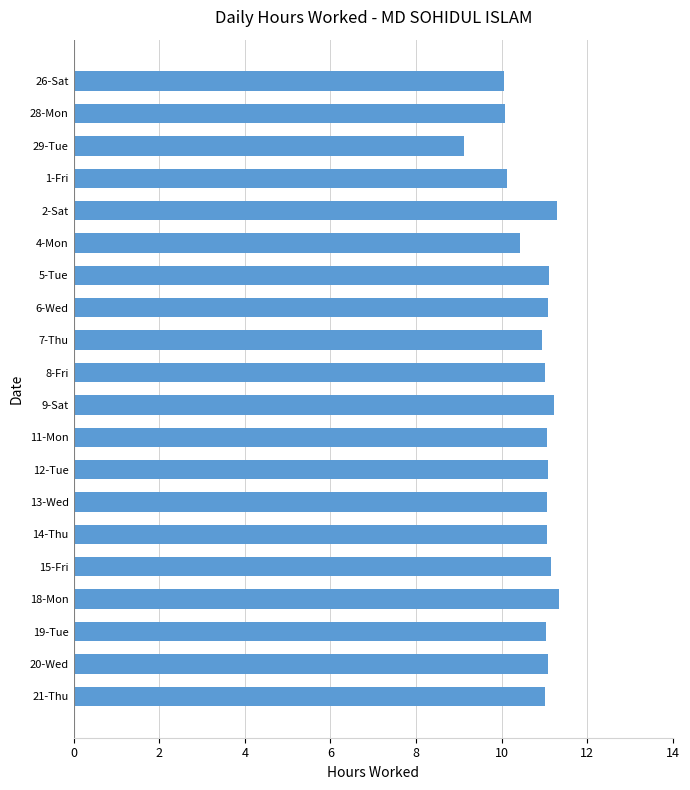

What position from the bottom is 2-Sat?

16